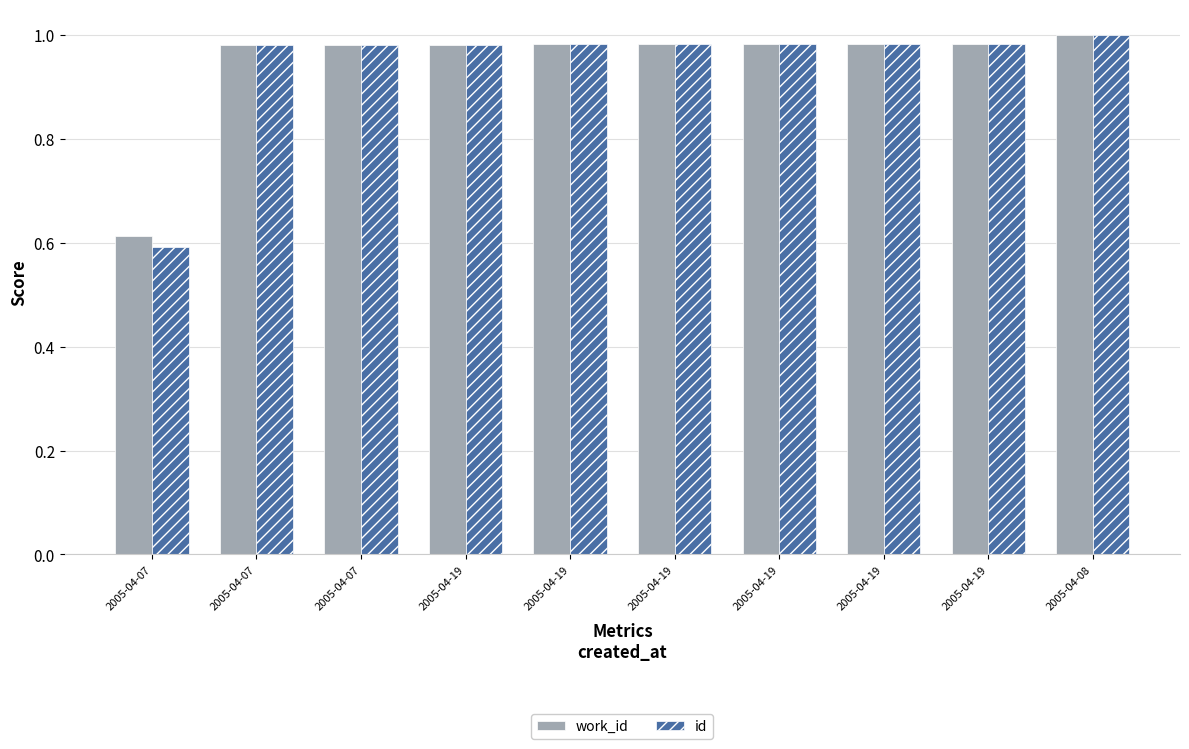

Is it true that work_id equals 1.0 at 2005-04-19?

True